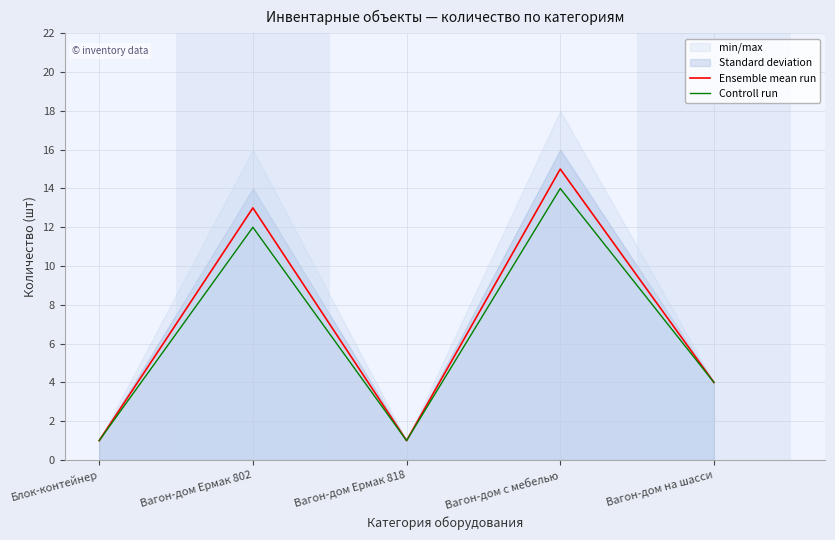

In Controll run, how many points are higher than both neighbors (excluding endpoints)?

2